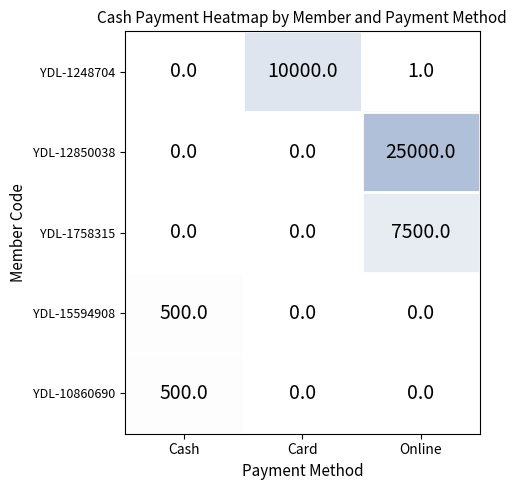

What is the sum of all YDL-1248704 values?

10001